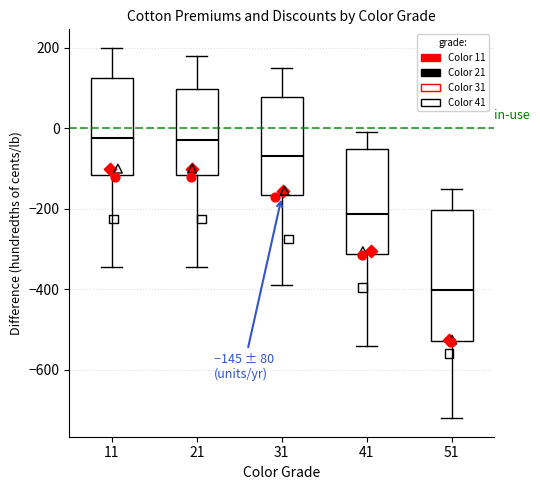

Comparing the boxes themselves (not the whiskers), which one is the tallest?

51